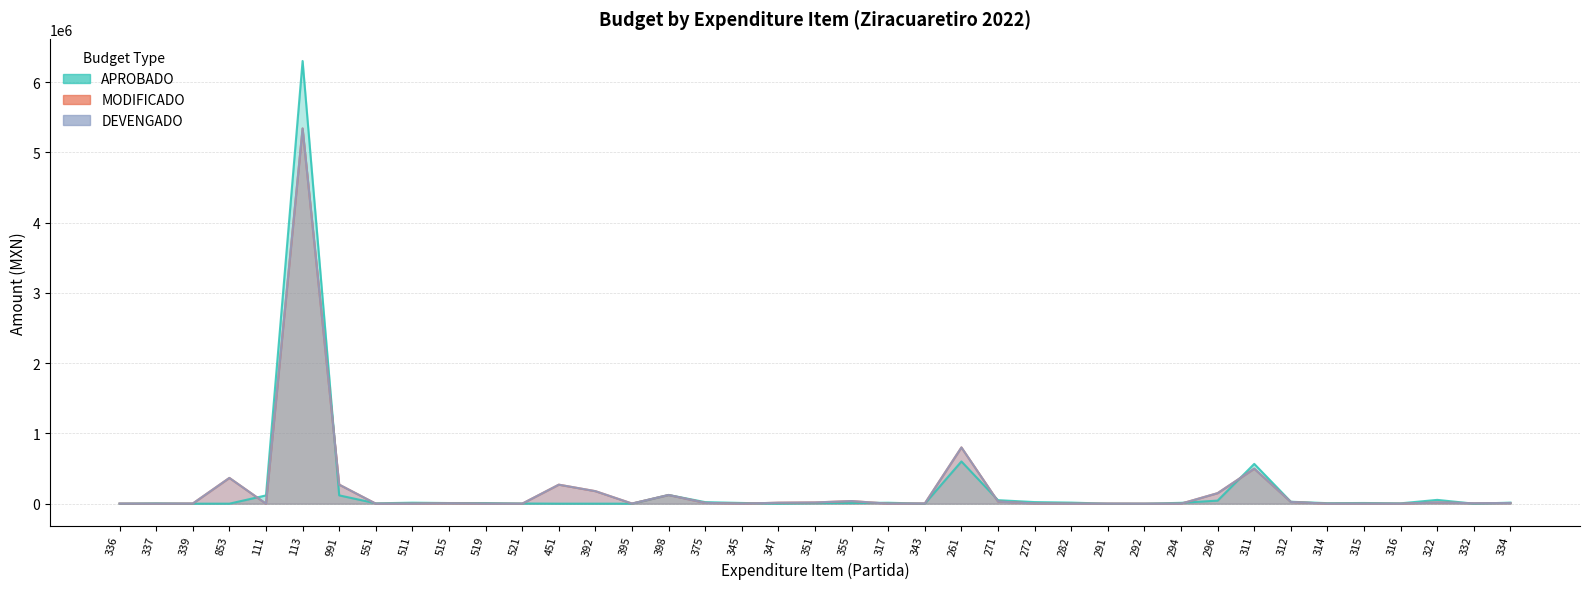

The value of APROBADO at 292 is -4181001. True or false?

False